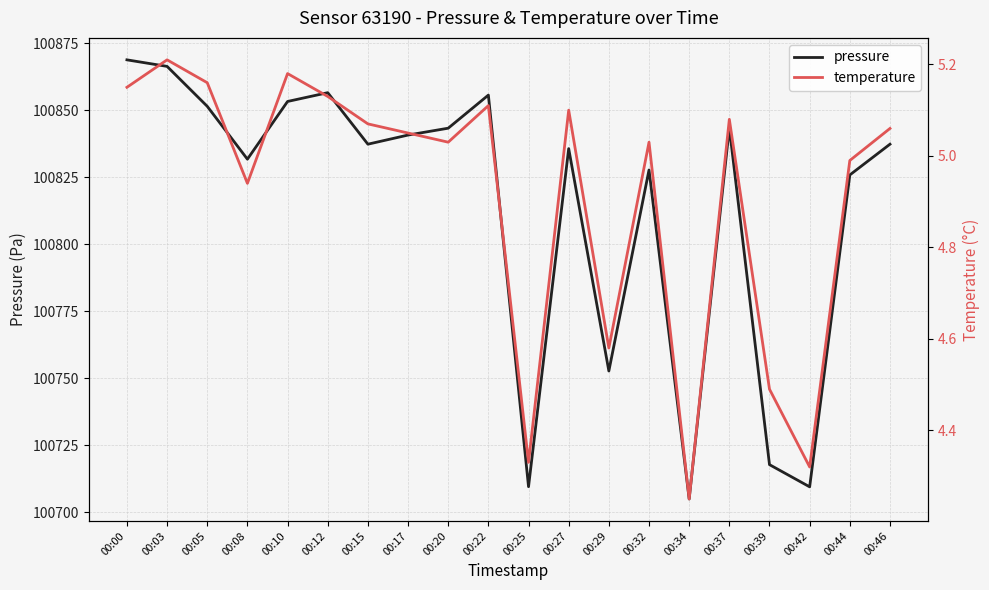

True or false: pressure and temperature cross at least once.

False